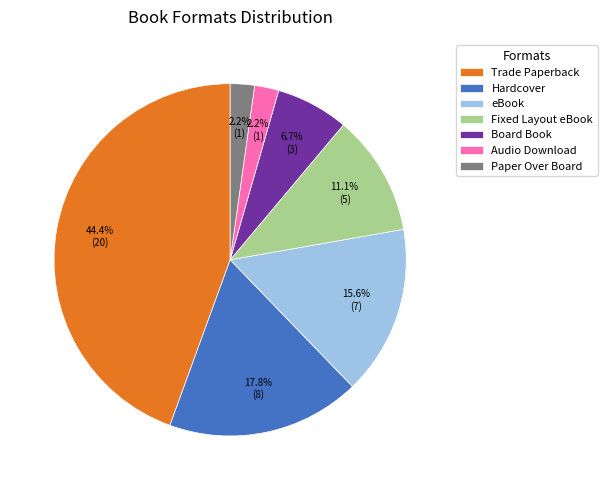

How many segments does this pie chart have?

7